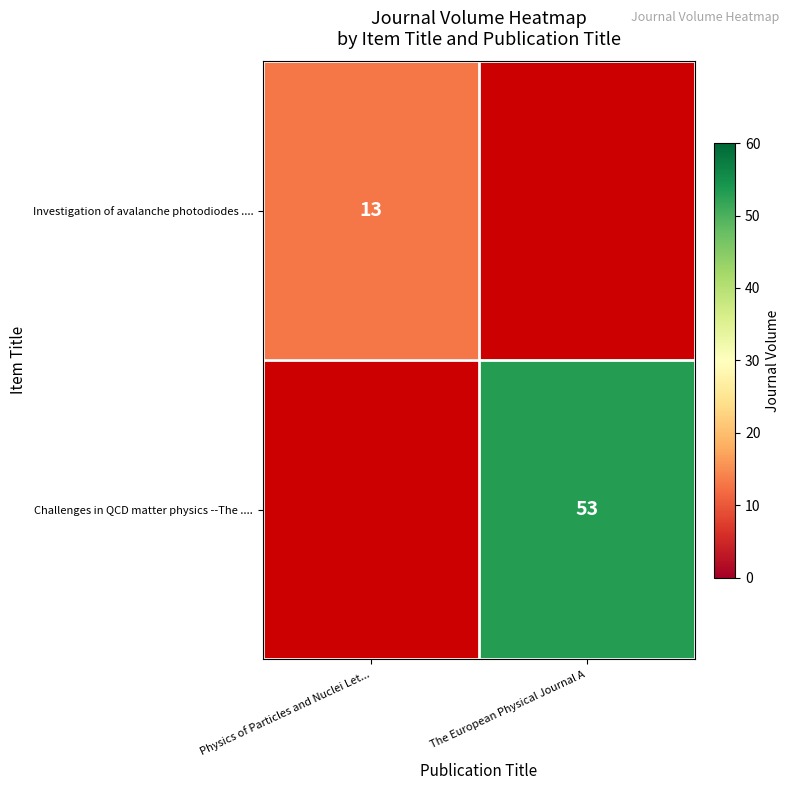

True or false: Investigation of avalanche photodiodes .... has a value of 13 at Physics of Particles and Nuclei Let....

True